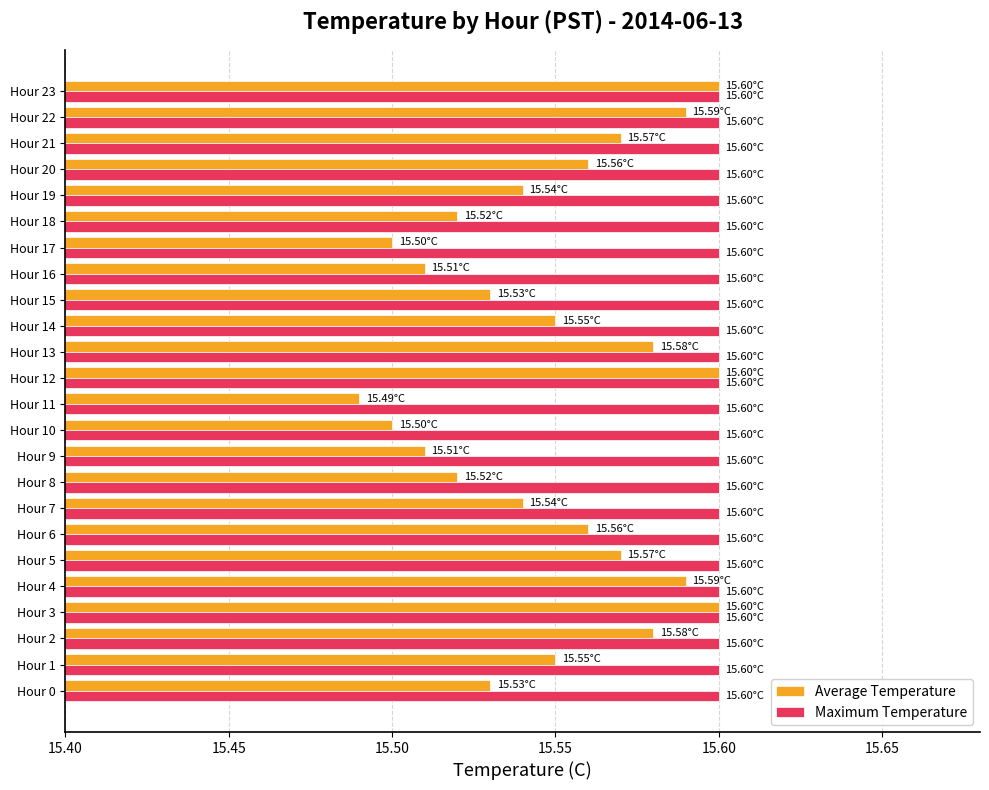

What is the total value across all series at Hour 13?

31.2